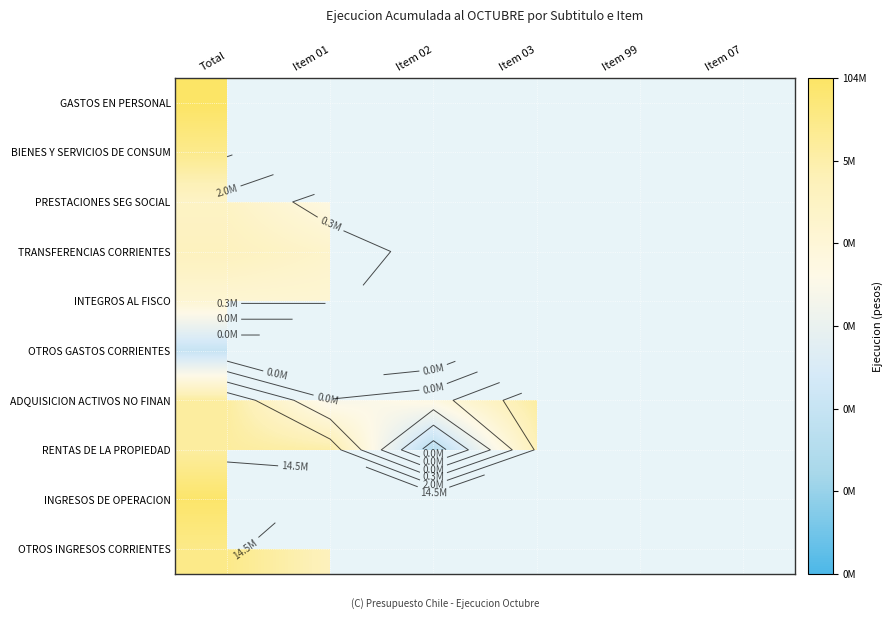

Which category has the highest value in the INGRESOS DE OPERACION series?

Total